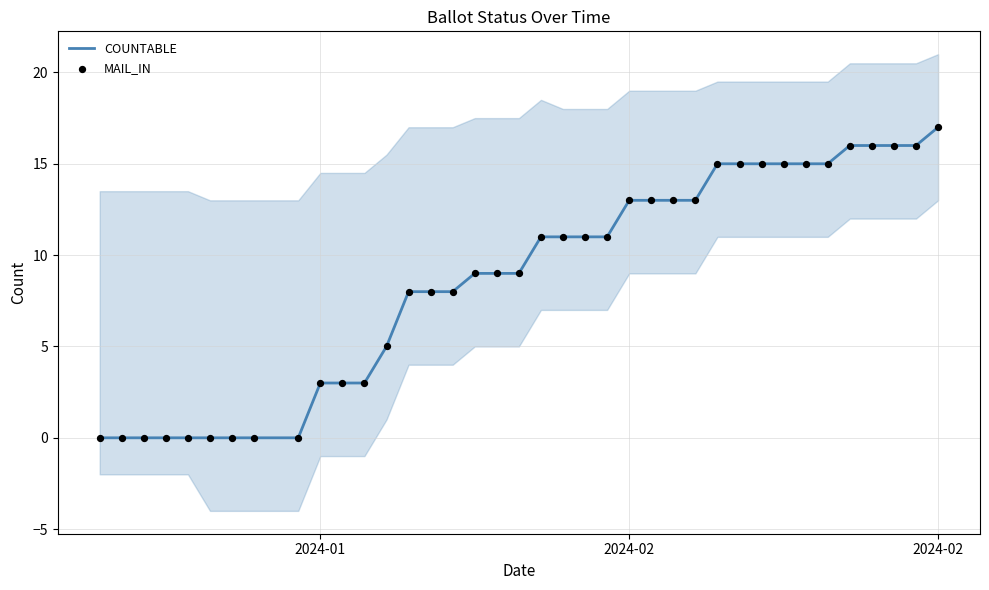

Which series has the largest total across all categories?

COUNTABLE